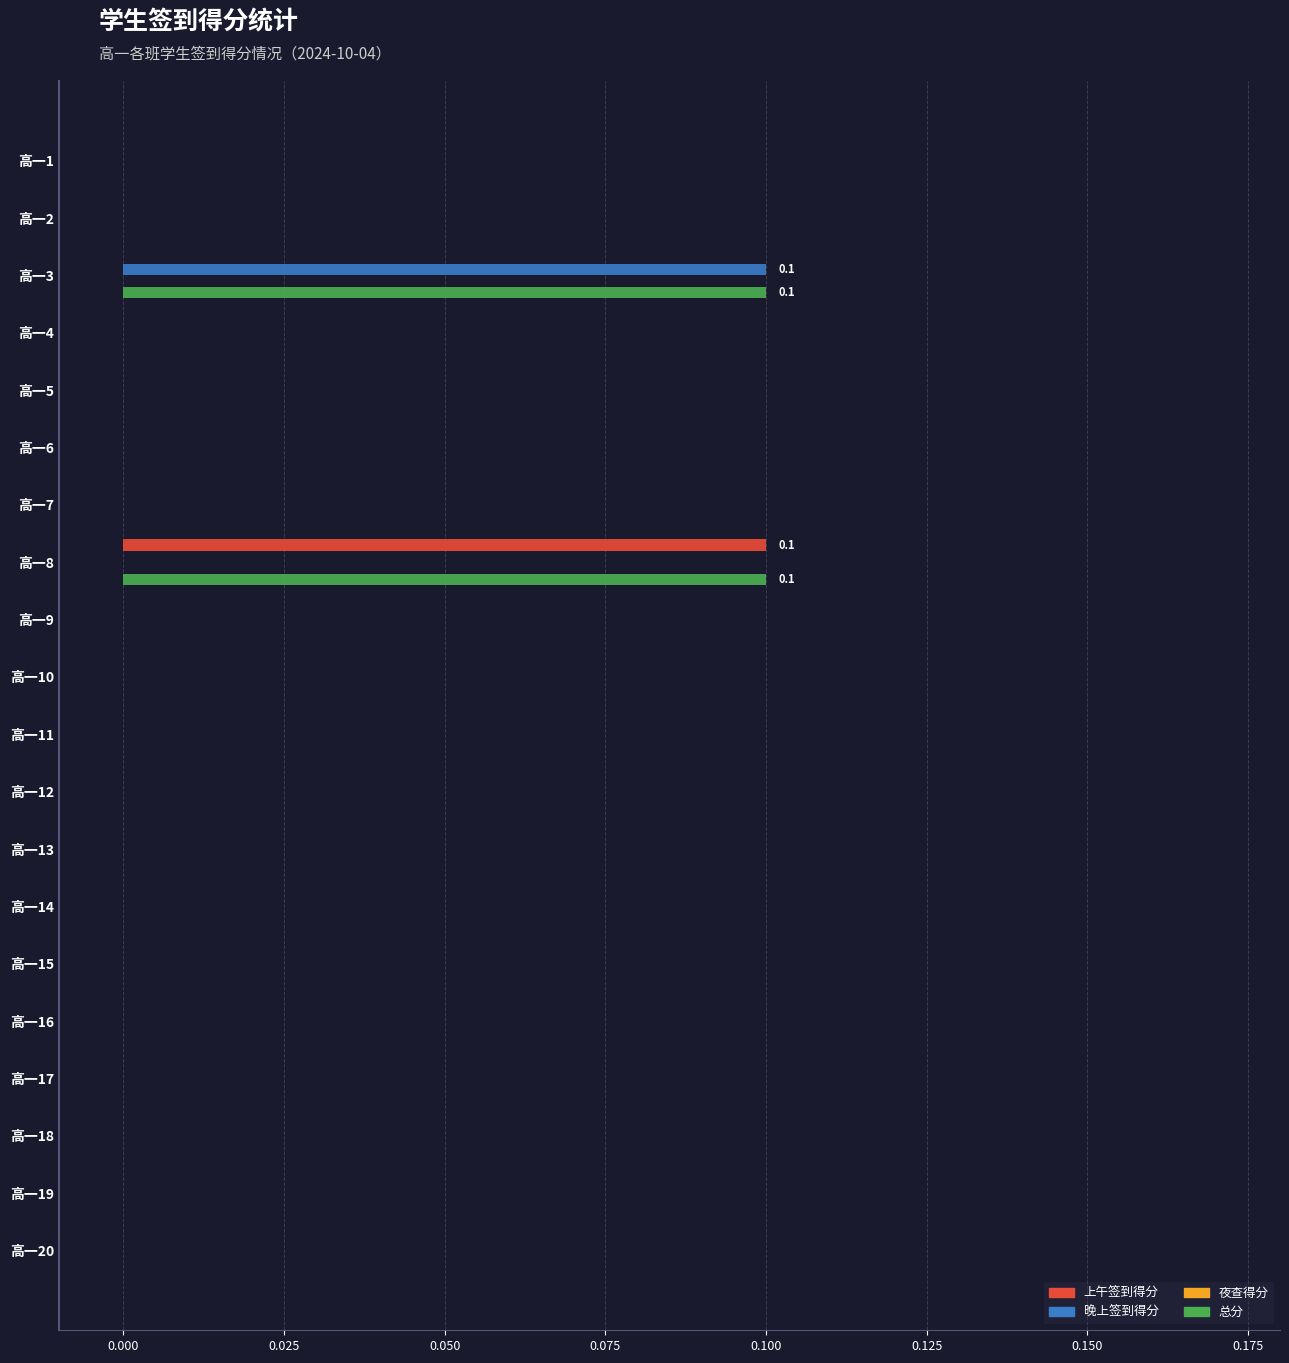

Is the value of 上午签到得分 at 高一8 greater than the value of 晚上签到得分 at 高一20?

Yes